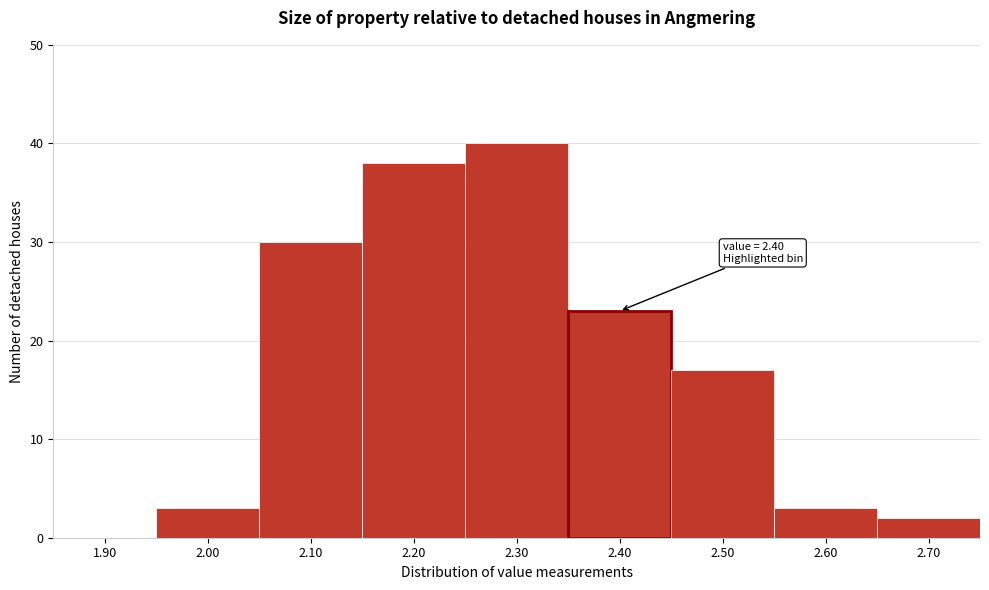

Reading left to right, list all the values displayed in this chart.

1.90=0	2.00=3	2.10=30	2.20=38	2.30=40	2.40=23	2.50=17	2.60=3	2.70=2